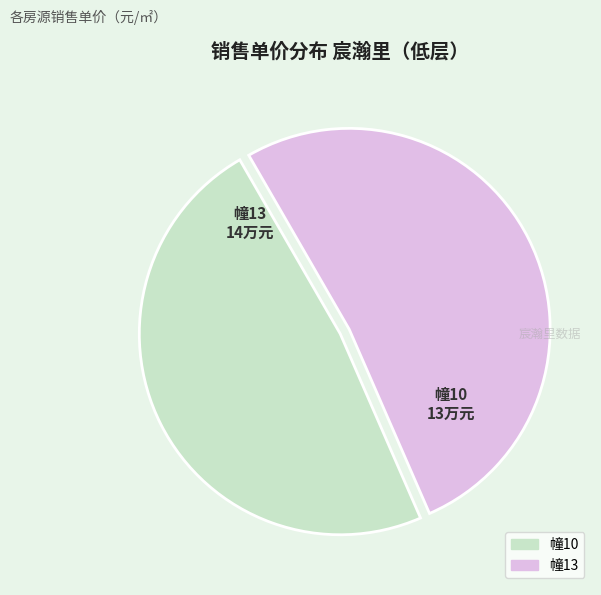

Is there a majority slice in this chart?

Yes